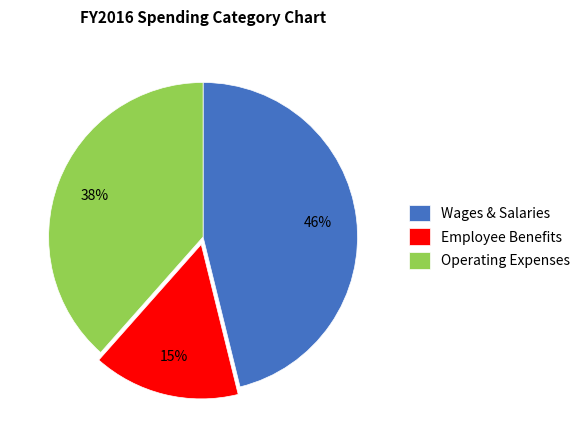

Does any single category account for the majority?

No